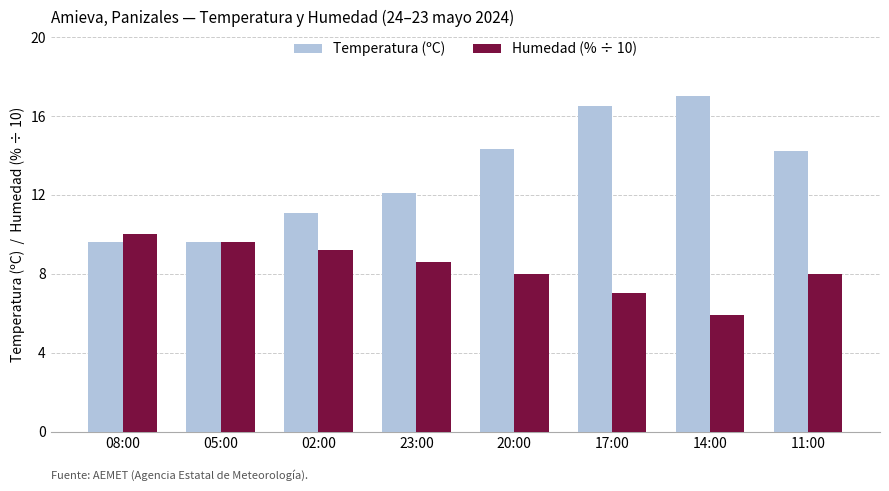

At how many categories does at least one series exceed 12?

5